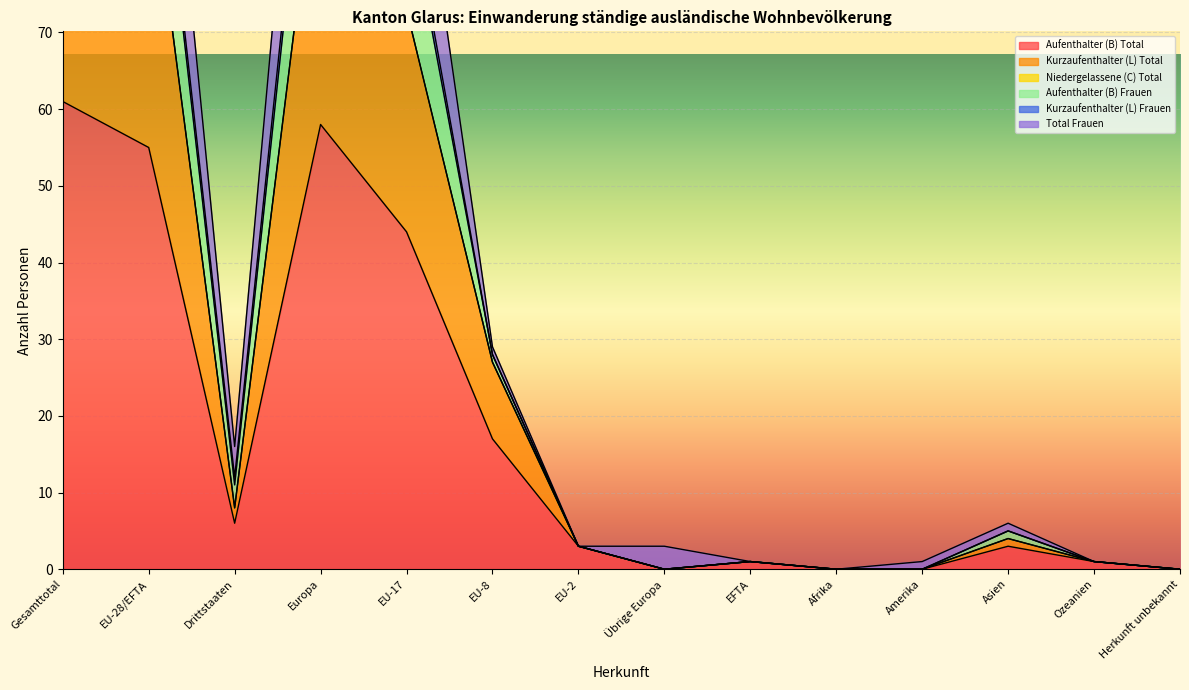

At which label is Aufenthalter (B) Frauen closest to 73?

EU-17